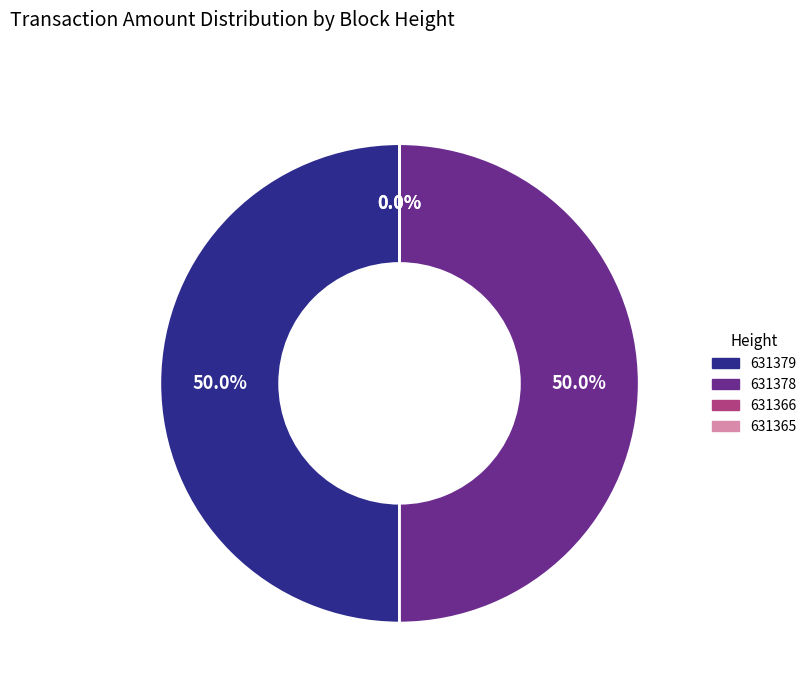

What is the ratio of the value at 631379 to the value at 631378?

1.0